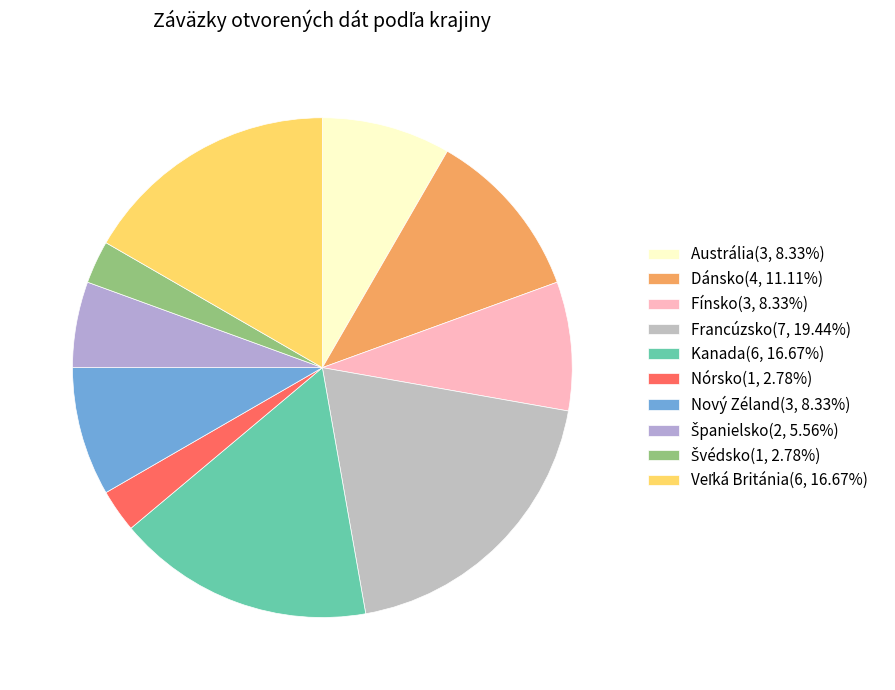

Does any single category account for the majority?

No